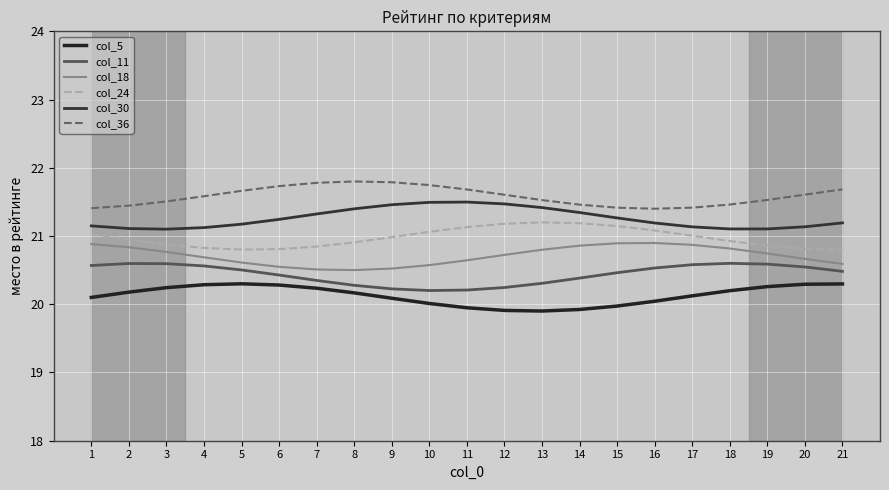

Rank the series by their maximum value, from lowest to highest.

col_5, col_11, col_18, col_24, col_30, col_36